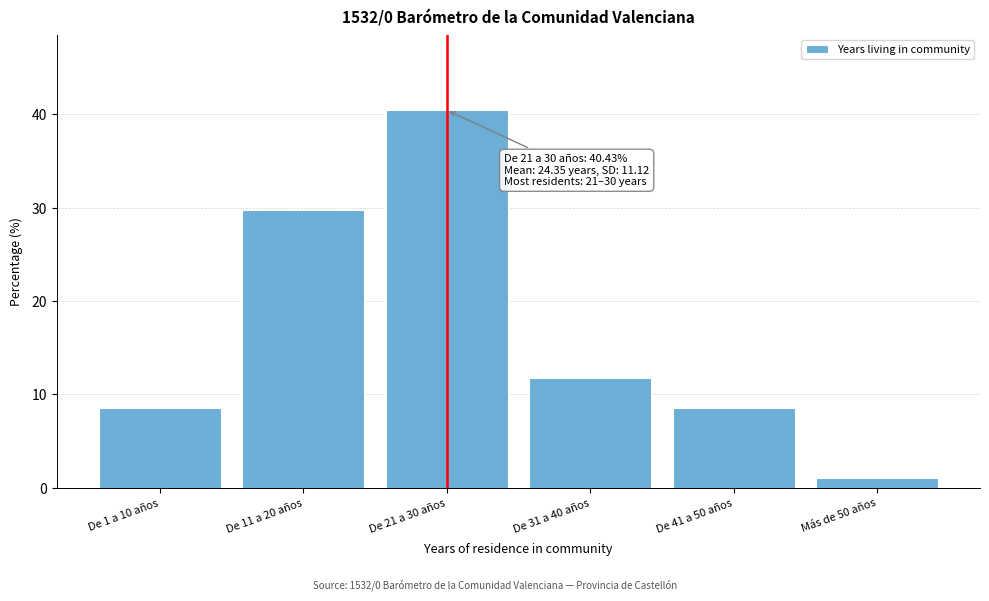

Reading right to left, extract all data points from this chart.

Más de 50 años=1.1	De 41 a 50 años=8.5	De 31 a 40 años=11.7	De 21 a 30 años=40.4	De 11 a 20 años=29.8	De 1 a 10 años=8.5